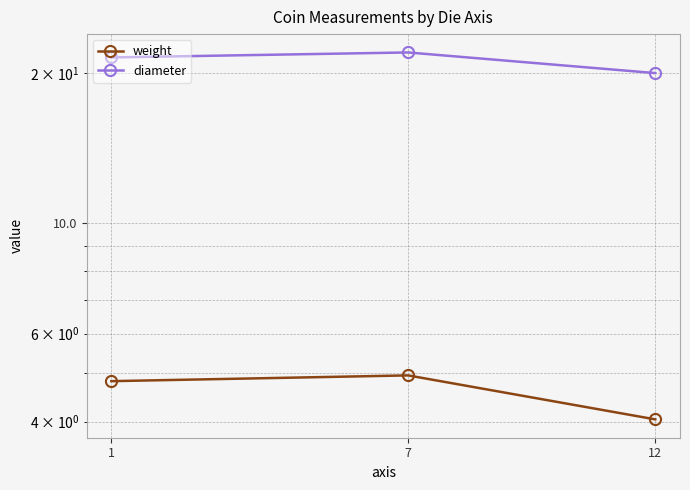

What is the value of the weight point at the 3rd from the left?

4.0